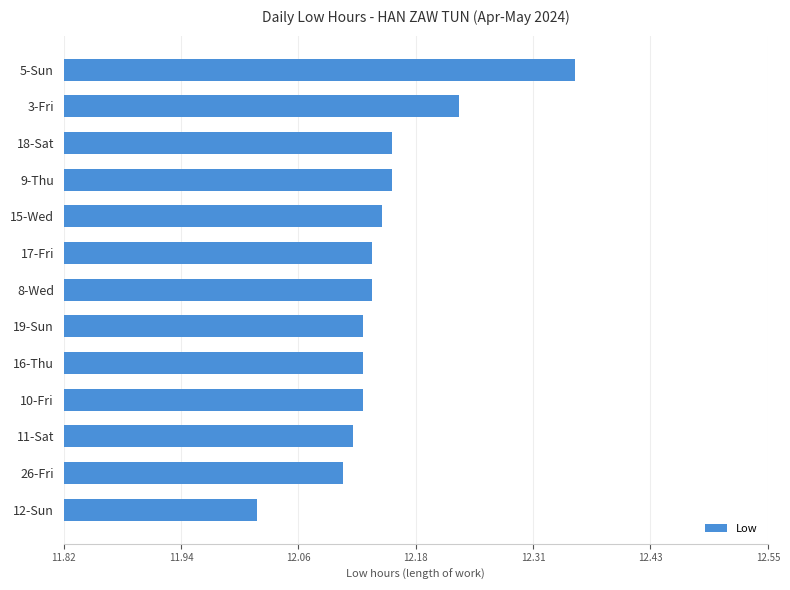

Does the chart contain any negative values?

No